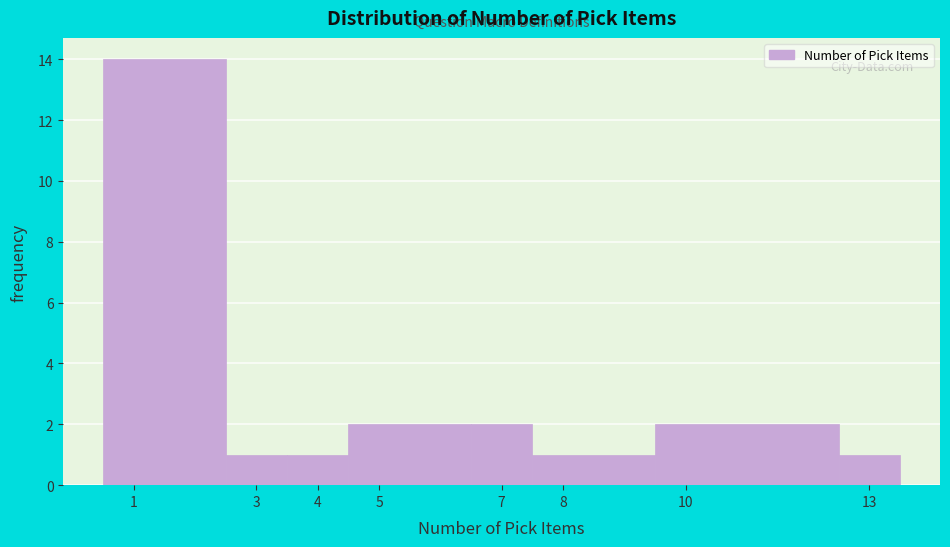

Reading left to right, transcribe this chart: for each bar, give the range it covers on the x-axis and its height. The values are not printed on the chart, so give them approximately, as read against the axis.

0.5 to 2.5: 14
2.5 to 3.5: 1
3.5 to 4.5: 1
4.5 to 6.5: 2
6.5 to 7.5: 2
7.5 to 9.5: 1
9.5 to 12.5: 2
12.5 to 13.5: 1